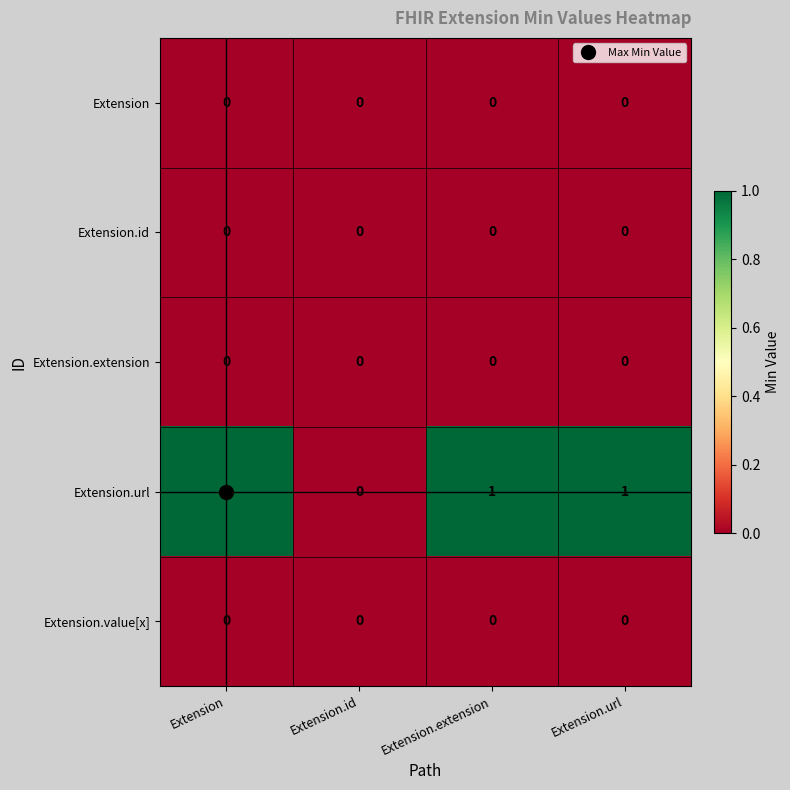

Count the number of categories in the chart.

4